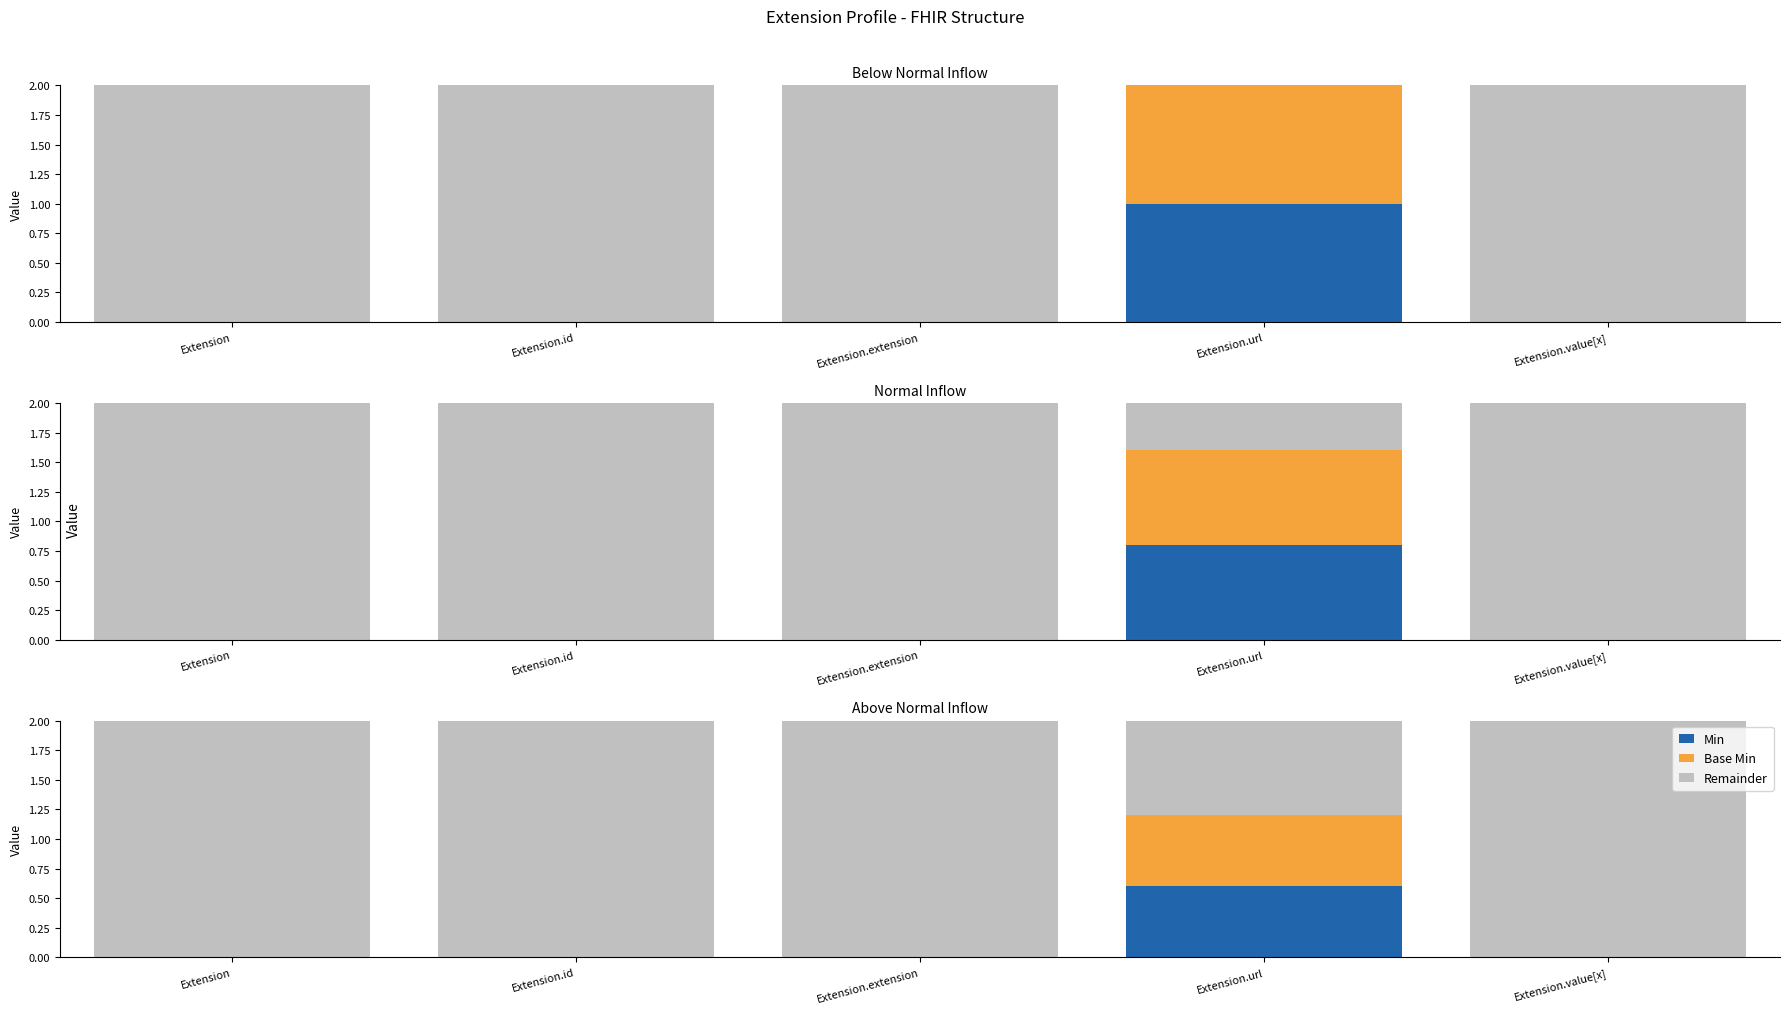

The Base Min series shows 0.2 at Extension. True or false?

False